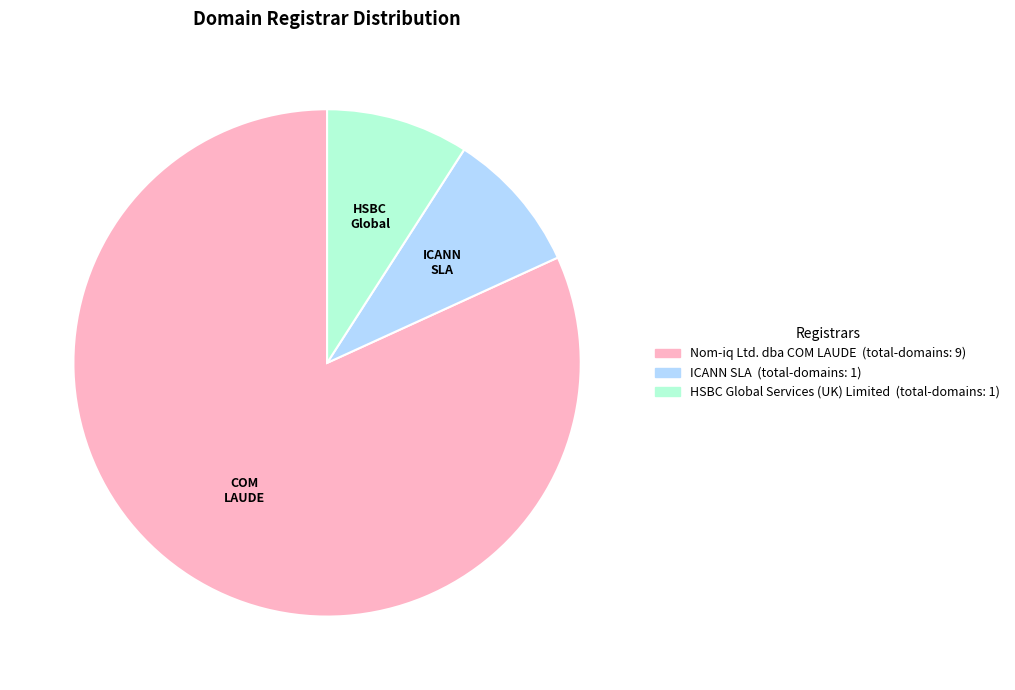

What is the largest slice in the pie chart?

Nom-iq Ltd. dba COM LAUDE